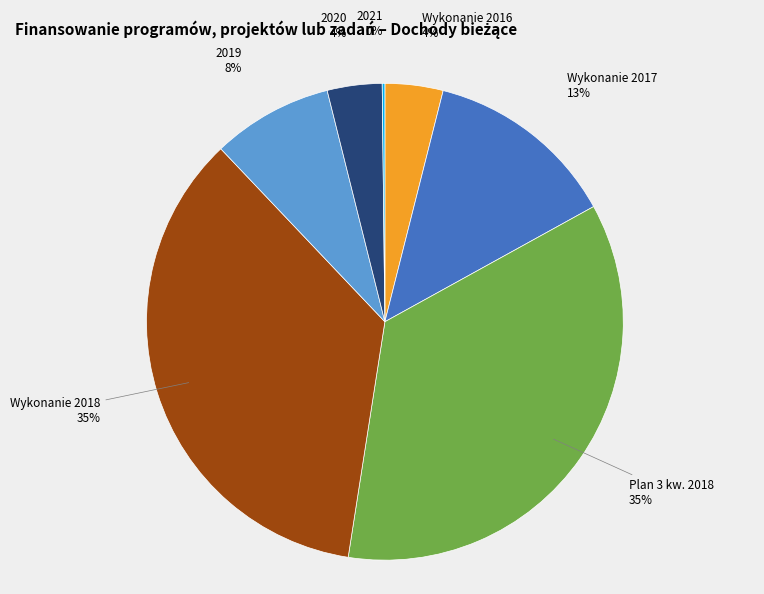

Is there any slice that represents more than half of the pie?

No